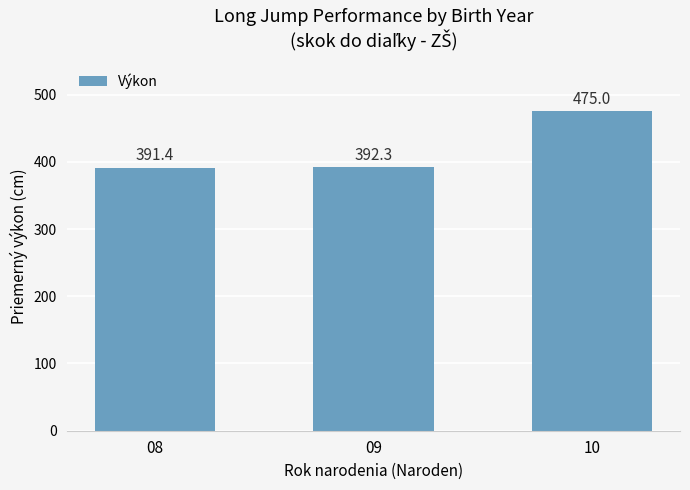

List the labels in order of value, largest first.

10, 09, 08